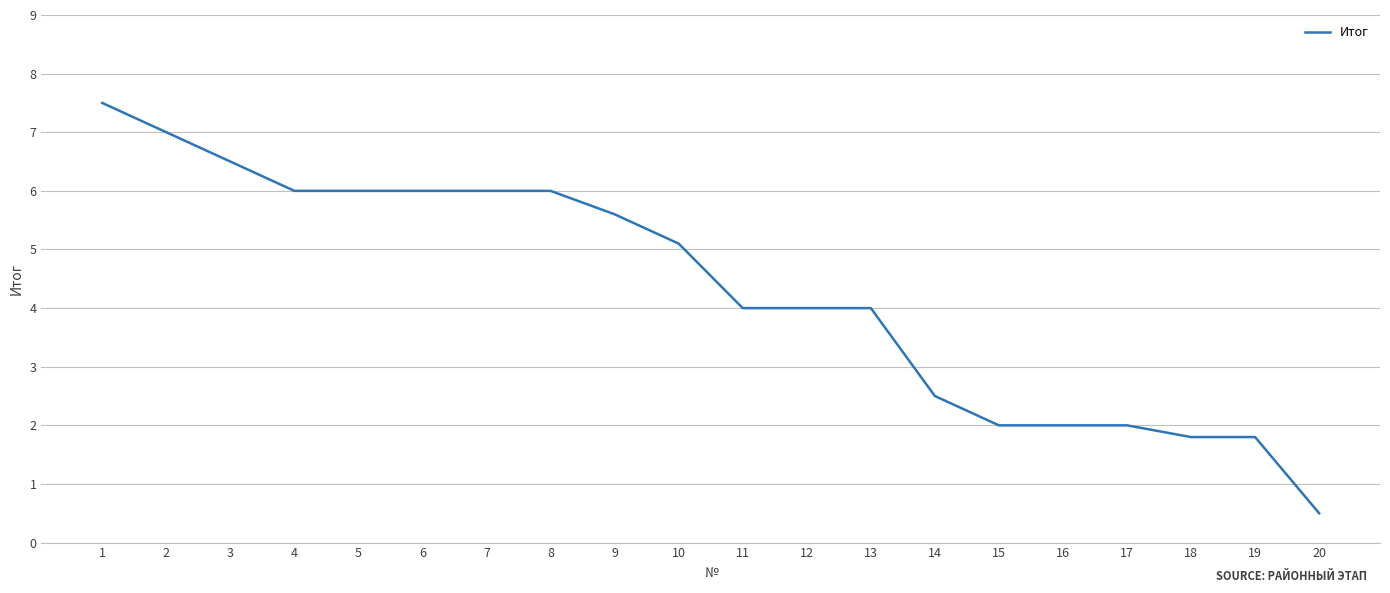

What is the change in value from 11 to 18?

-2.2